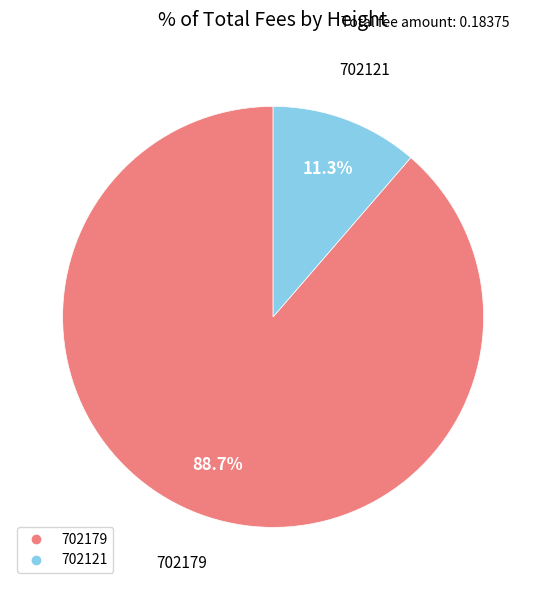

Does any single category account for the majority?

Yes